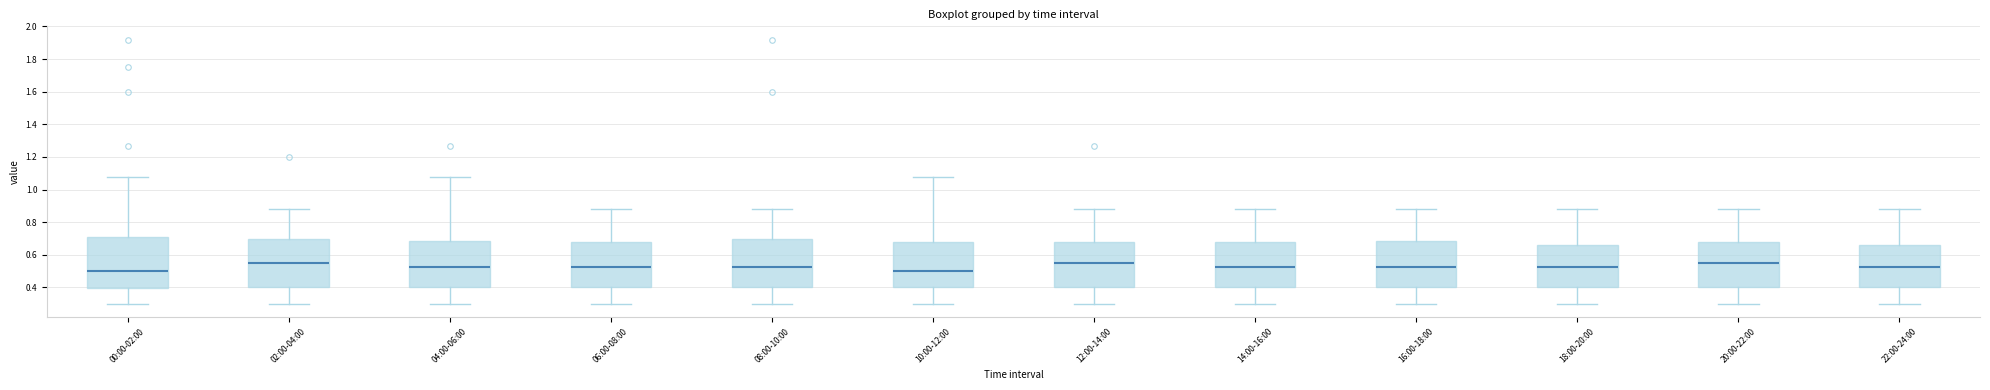

Reading left to right, read every box against the y-axis: the position of its median line, the range the box covers, and the ends of its whiskers. The values are not printed on the chart, so give them approximately, as read against the axis.

00:00-02:00: median 0.50, box 0.40 to 0.70, whiskers 0.30 to 1.08
02:00-04:00: median 0.56, box 0.40 to 0.70, whiskers 0.30 to 0.88
04:00-06:00: median 0.52, box 0.40 to 0.68, whiskers 0.30 to 1.08
06:00-08:00: median 0.52, box 0.40 to 0.68, whiskers 0.30 to 0.88
08:00-10:00: median 0.52, box 0.40 to 0.70, whiskers 0.30 to 0.88
10:00-12:00: median 0.50, box 0.40 to 0.68, whiskers 0.30 to 1.08
12:00-14:00: median 0.56, box 0.40 to 0.68, whiskers 0.30 to 0.88
14:00-16:00: median 0.52, box 0.40 to 0.68, whiskers 0.30 to 0.88
16:00-18:00: median 0.52, box 0.40 to 0.68, whiskers 0.30 to 0.88
18:00-20:00: median 0.52, box 0.40 to 0.66, whiskers 0.30 to 0.88
20:00-22:00: median 0.56, box 0.40 to 0.68, whiskers 0.30 to 0.88
22:00-24:00: median 0.52, box 0.40 to 0.66, whiskers 0.30 to 0.88